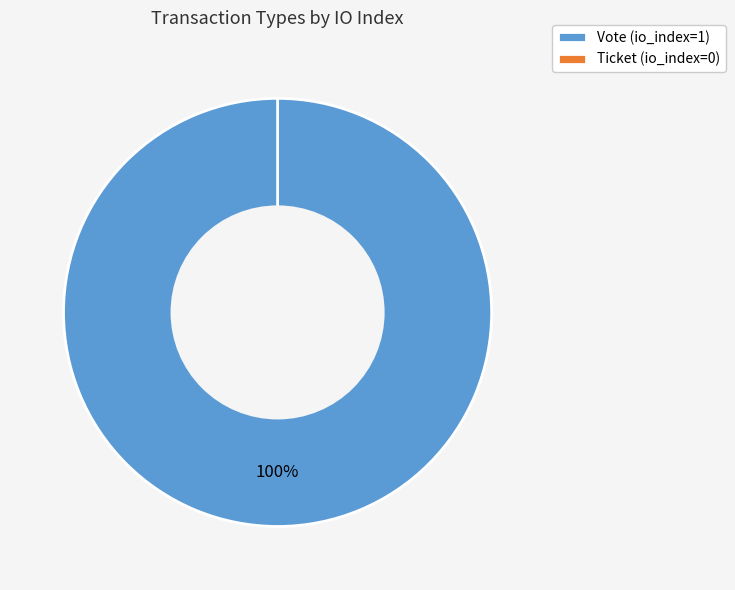

Which has a higher value, Ticket or Vote?

Vote